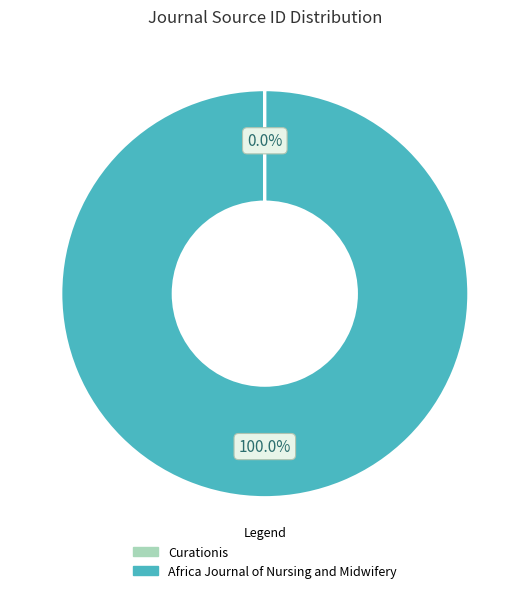

Which category accounts for the majority?

Africa Journal of Nursing and Midwifery